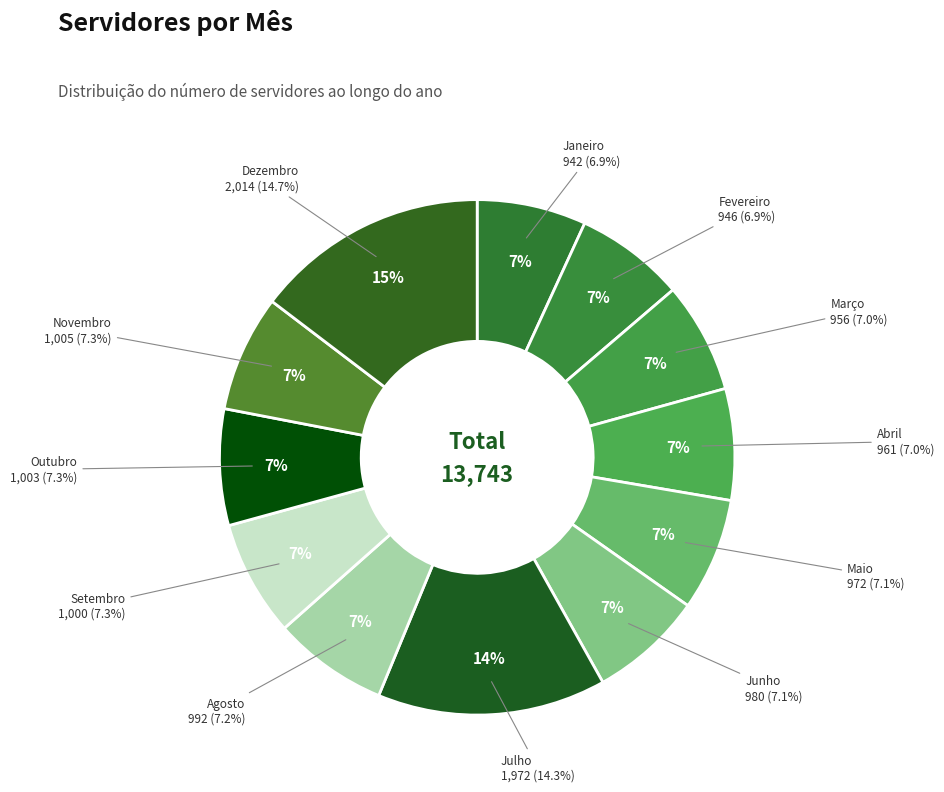

Rank the categories by value from highest to lowest.

Dezembro, Julho, Novembro, Outubro, Setembro, Agosto, Junho, Maio, Abril, Março, Fevereiro, Janeiro